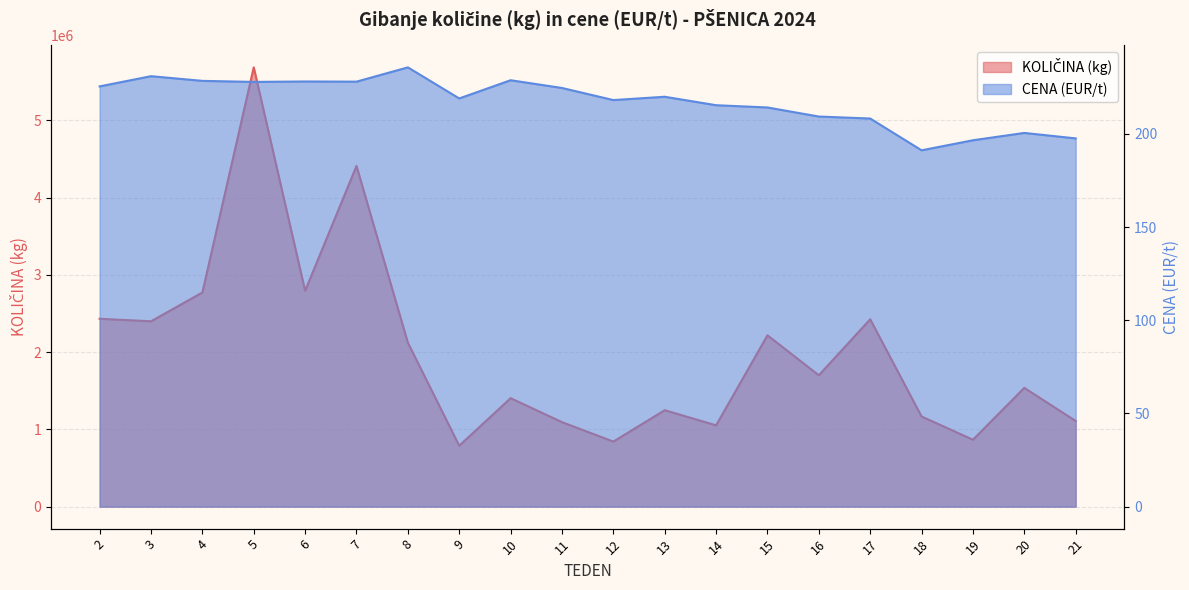

Which category has the highest value across all series?

5